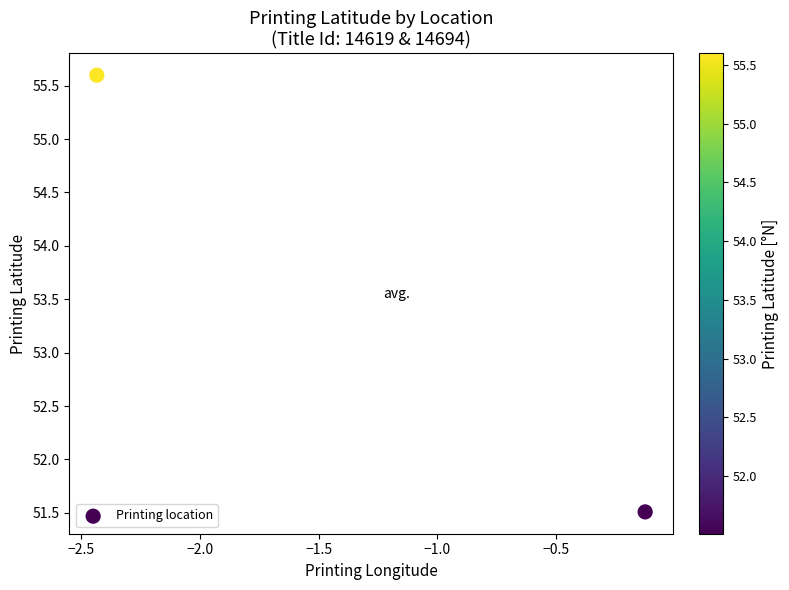

What is the smallest value displayed?

51.5